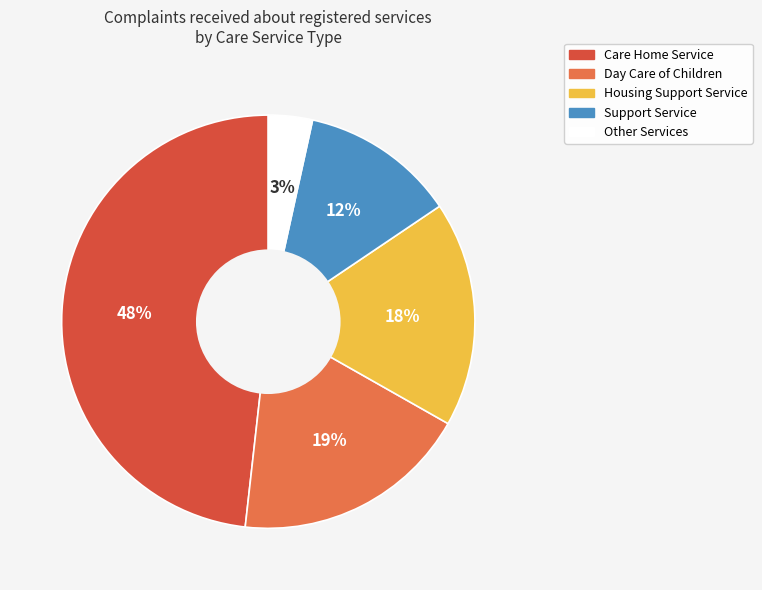

To the nearest percent, what is the average slice percentage?

20%